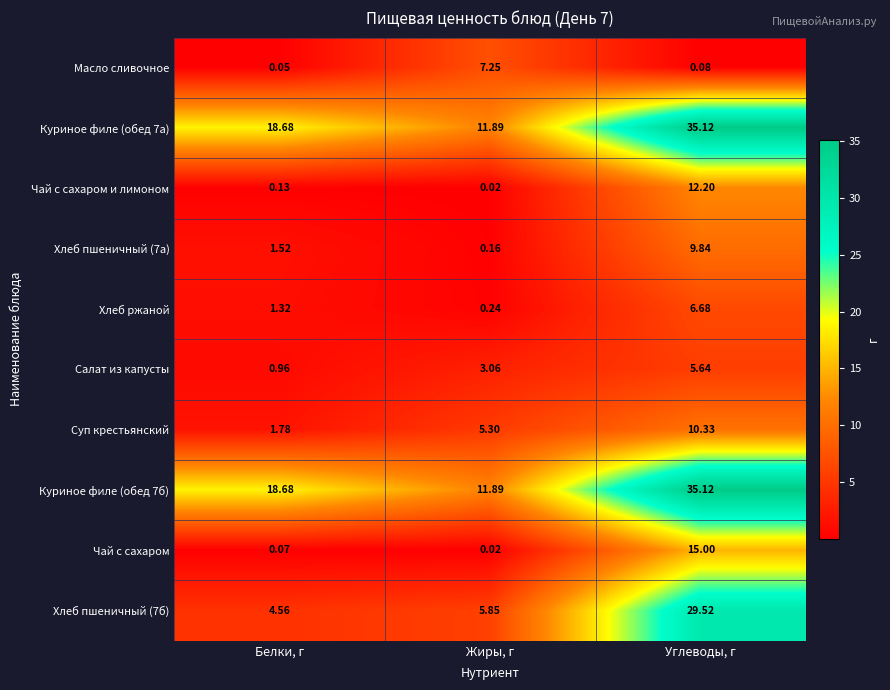

List the labels in order of Чай с сахаром value, largest first.

Углеводы, г, Белки, г, Жиры, г